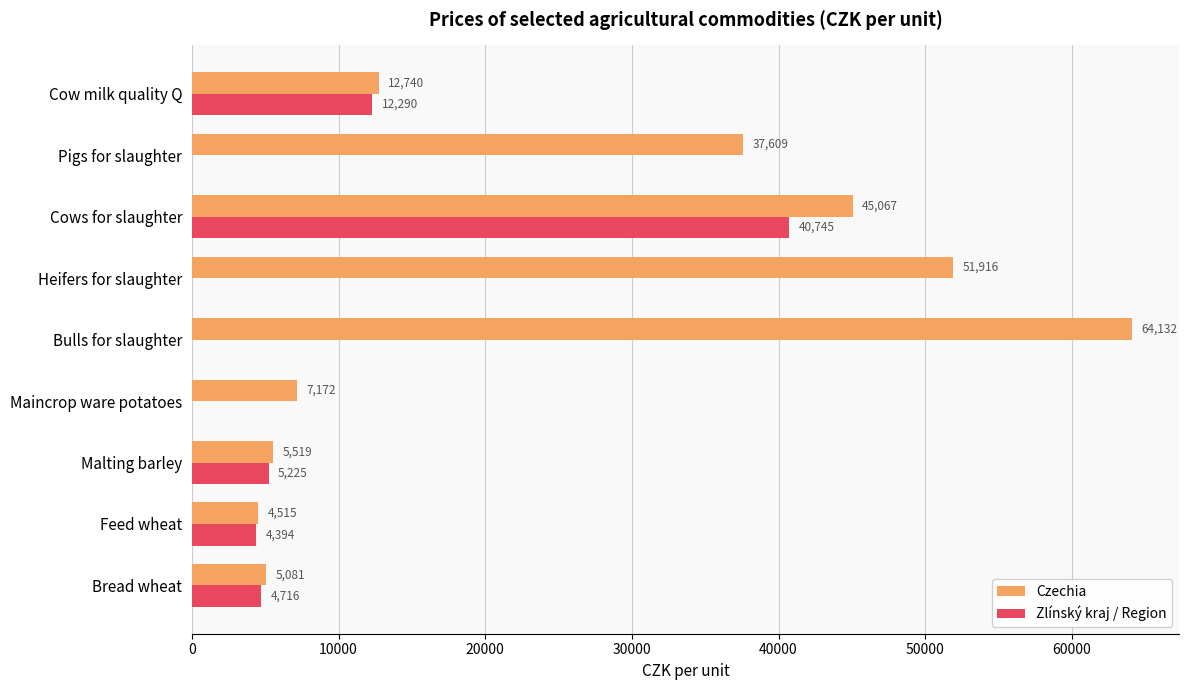

Where is Czechia nearest to the value 34323?

Pigs for slaughter